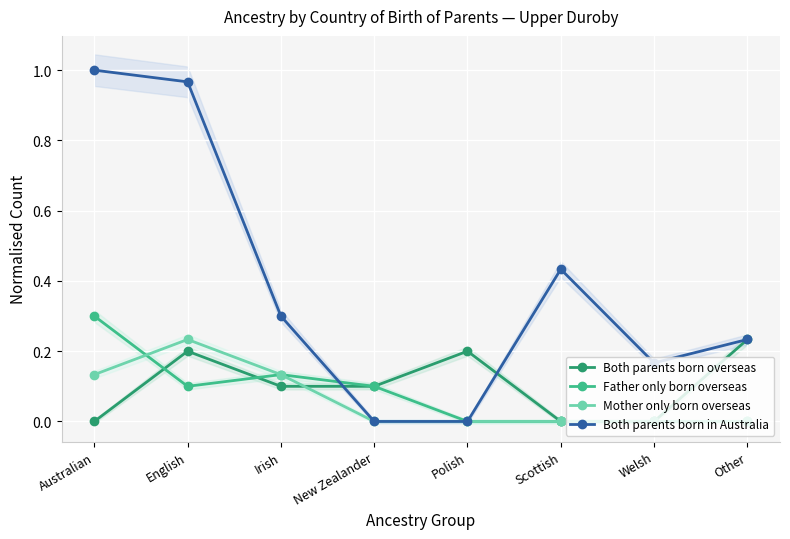

Where is the first local maximum for Mother only born overseas?

English